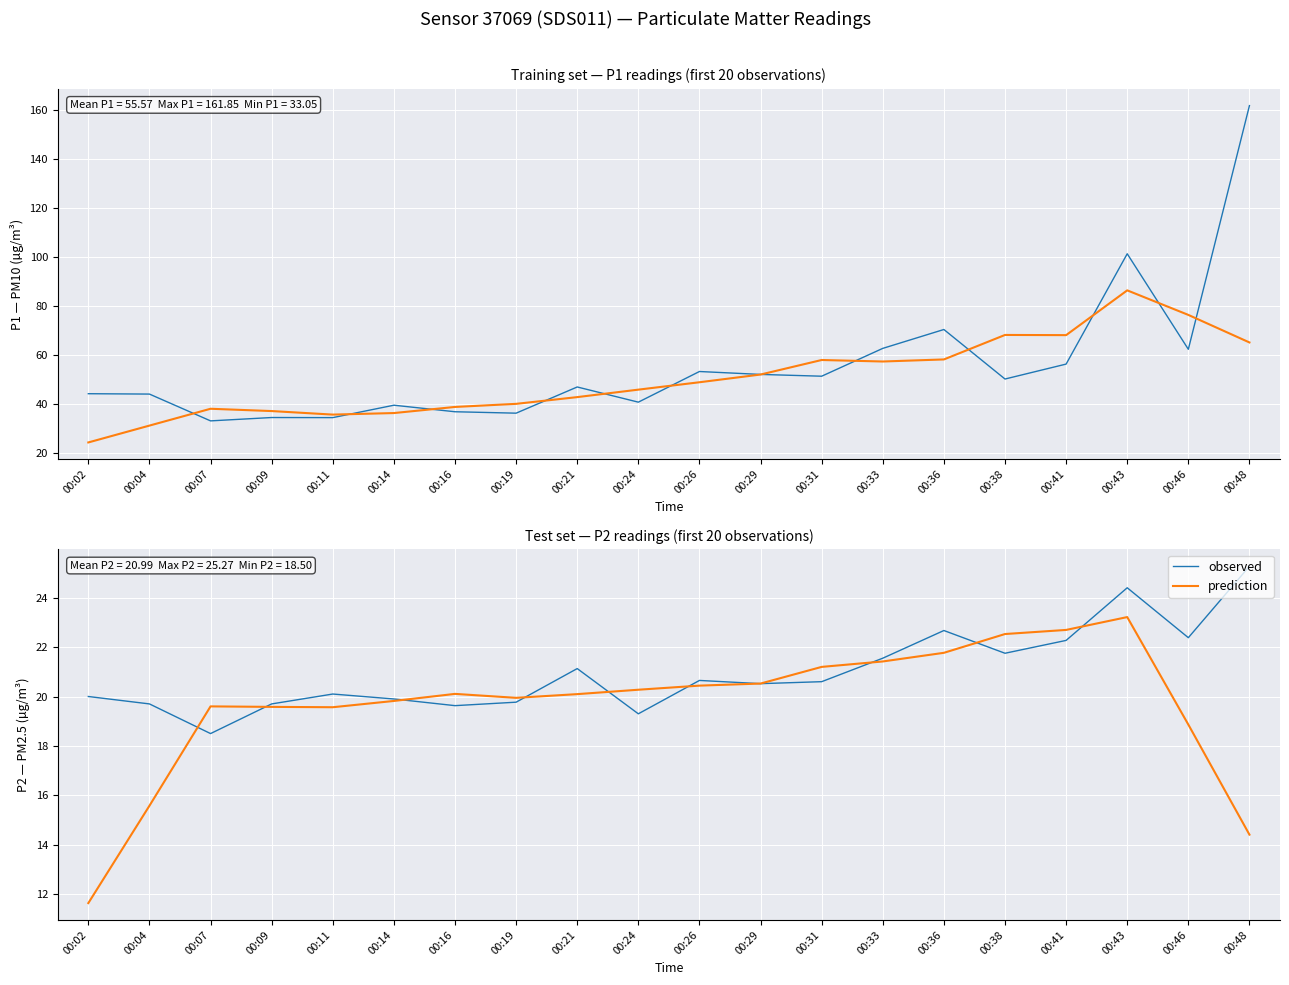

Reading left to right, transcribe all the data shown in this chart.

P1 (PM10): 44.1	44.0	33.0	34.4	34.4	39.5	36.8	36.2	46.9	40.7	53.2	52.0	51.3	62.7	70.4	50.1	56.2	101.3	62.3	161.8
P1 smoothed: 24.2	31.1	38.0	37.1	35.6	36.2	38.7	40.0	42.8	45.8	48.8	52.0	57.9	57.3	58.2	68.2	68.1	86.4	76.3	65.1
observed: 20.0	19.7	18.5	19.7	20.1	19.9	19.6	19.8	21.1	19.3	20.6	20.5	20.6	21.6	22.7	21.8	22.3	24.4	22.4	25.3
prediction: 11.6	15.6	19.6	19.6	19.6	19.8	20.1	19.9	20.1	20.3	20.4	20.5	21.2	21.4	21.8	22.5	22.7	23.2	18.9	14.4